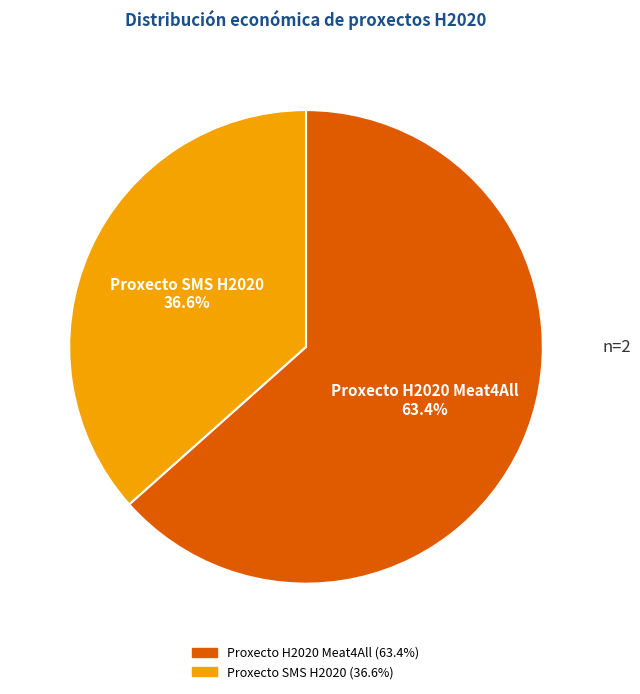

Rank the categories by value from highest to lowest.

Proxecto H2020 Meat4All, Proxecto SMS H2020